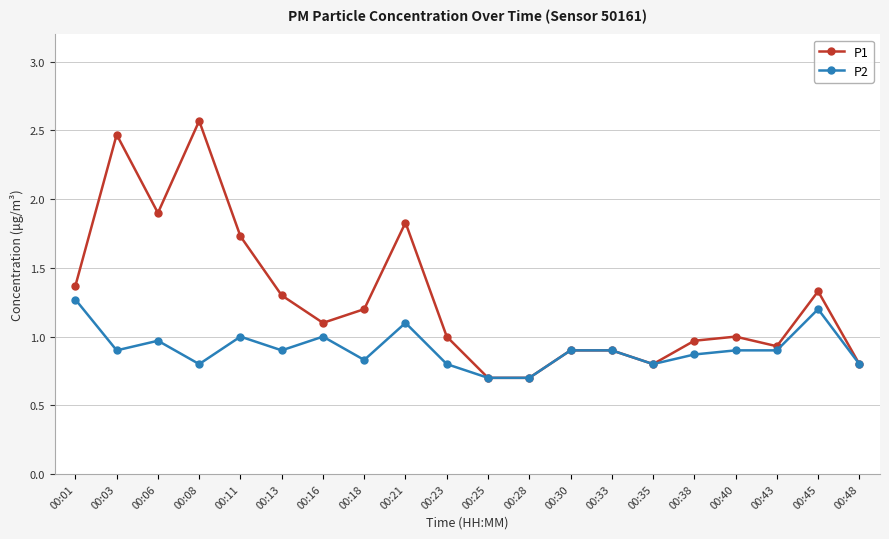

Does the chart have visible grid lines?

Yes